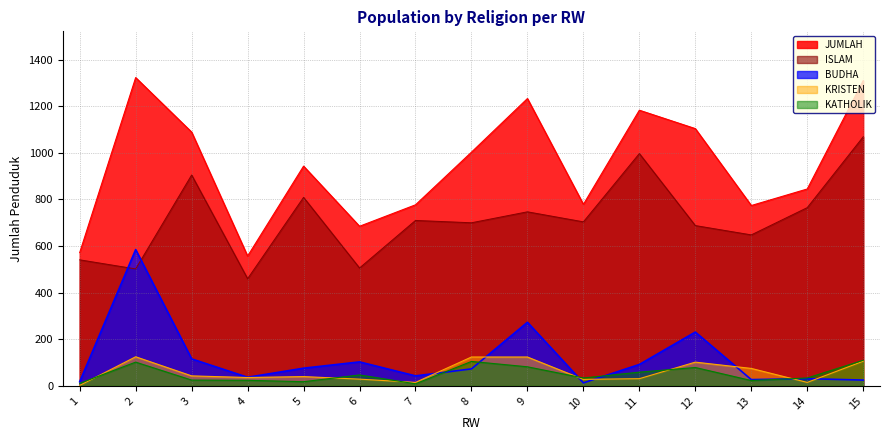

What is the difference between the highest and lowest values at 10?

766